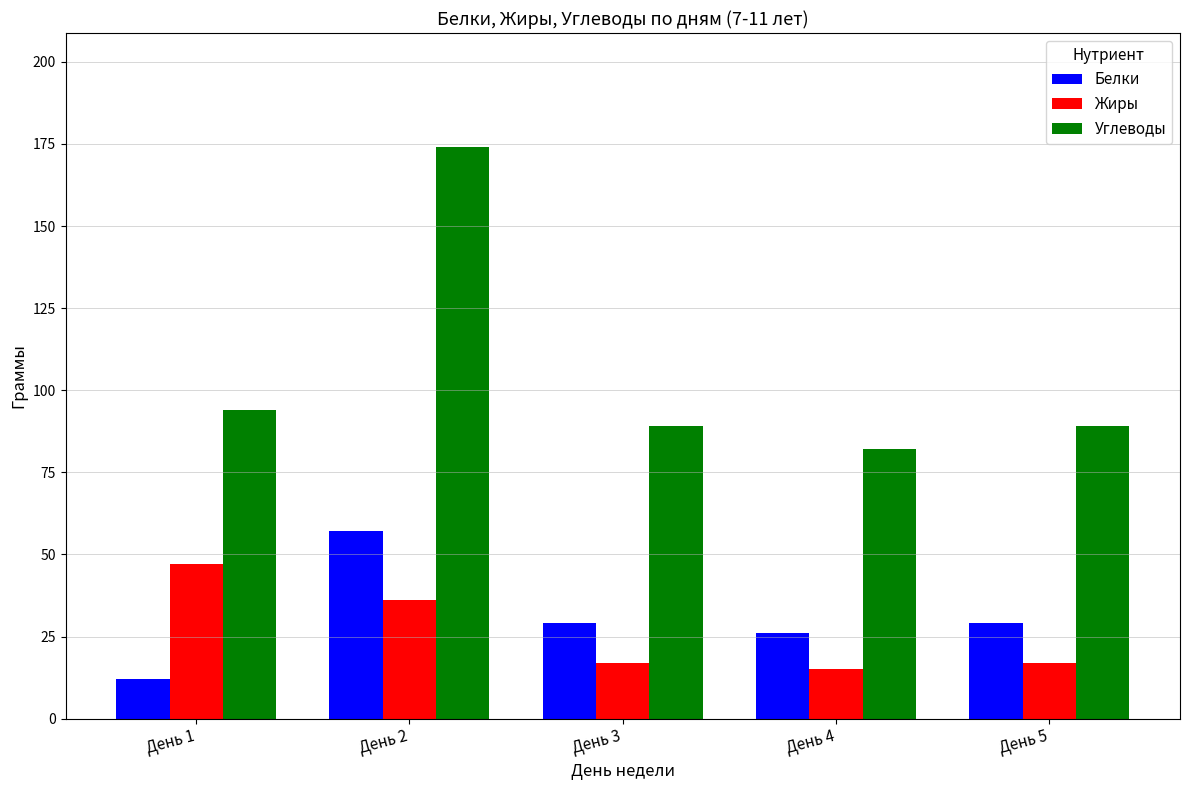

True or false: Белки has a value of 86 at День 2.

False